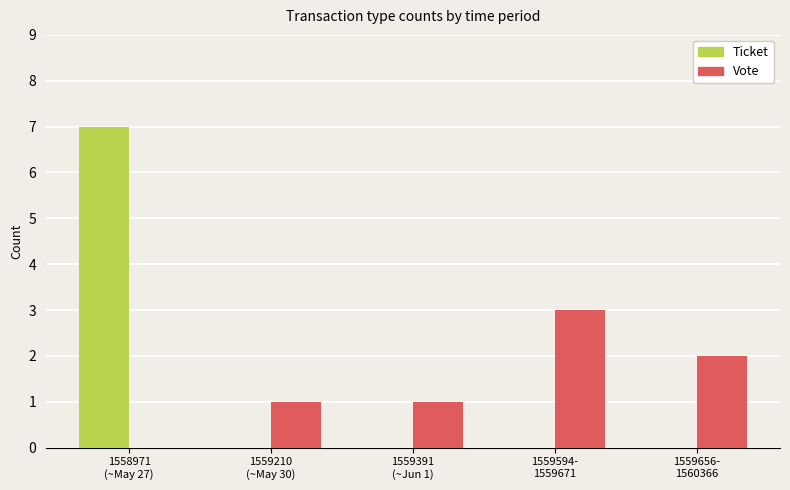

What is the sum of all Ticket values?

7